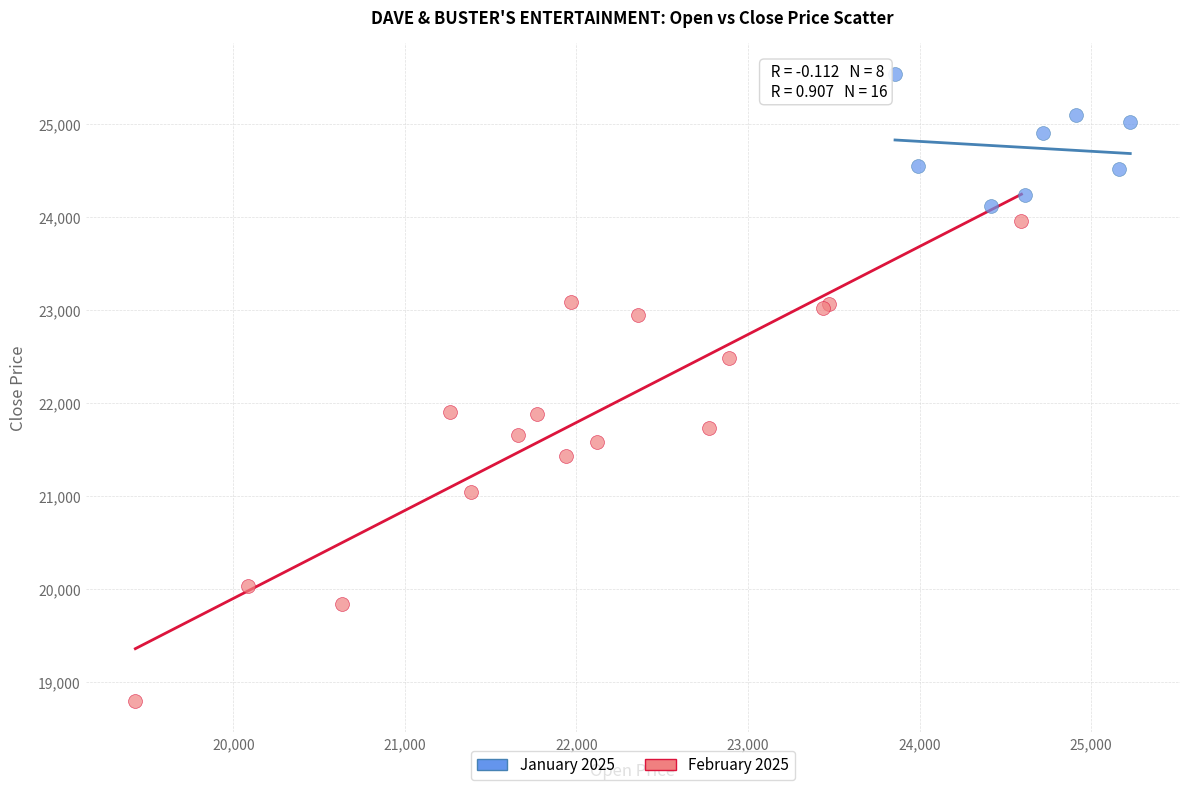

Which series contains the lowest Y value?

February 2025